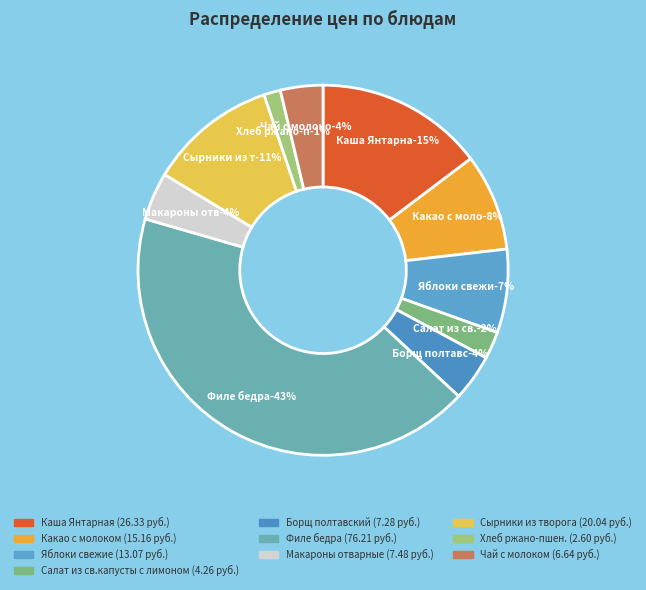

True or false: Сырники из творога accounts for 11% of the total.

True